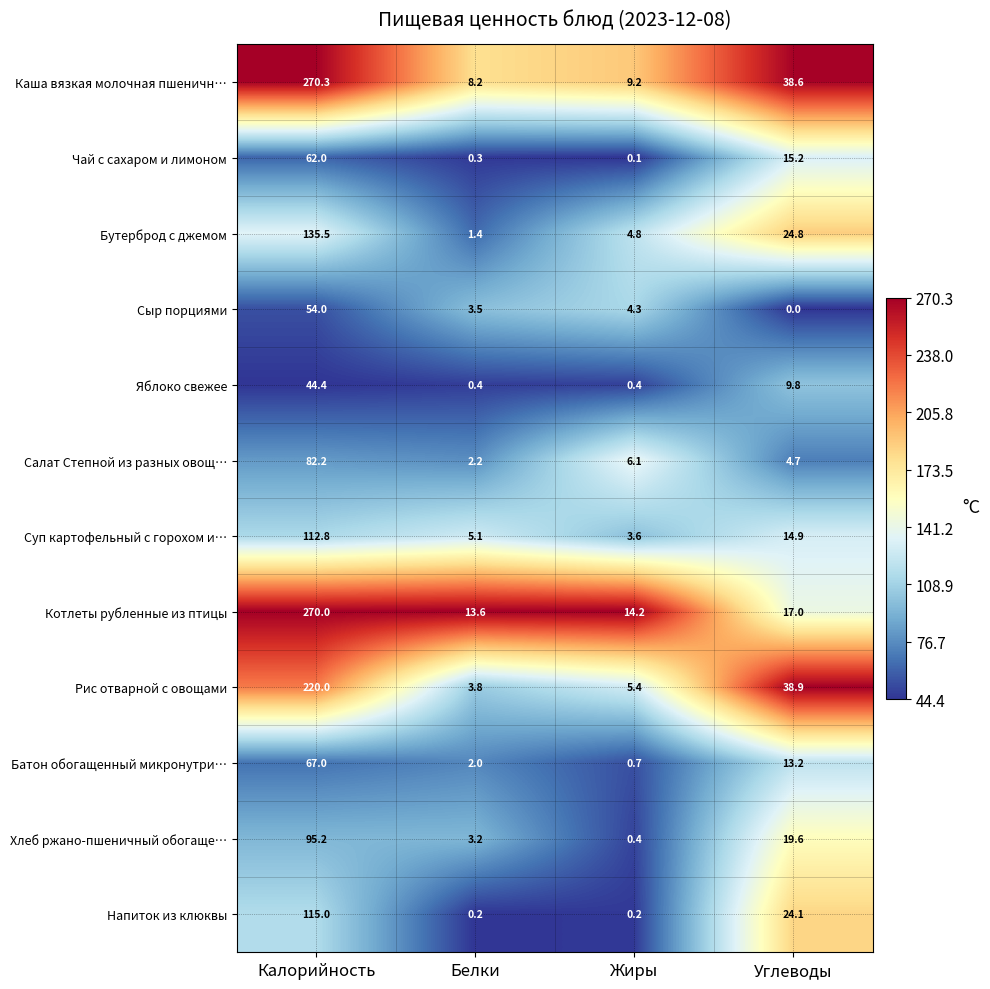

Rank the series by their maximum value, from highest to lowest.

Каша вязкая молочная пшеничн…, Котлеты рубленные из птицы, Рис отварной с овощами, Бутерброд с джемом, Напиток из клюквы, Суп картофельный с горохом и…, Хлеб ржано-пшеничный обогаще…, Салат Степной из разных овощ…, Батон обогащенный микронутри…, Чай с сахаром и лимоном, Сыр порциями, Яблоко свежее